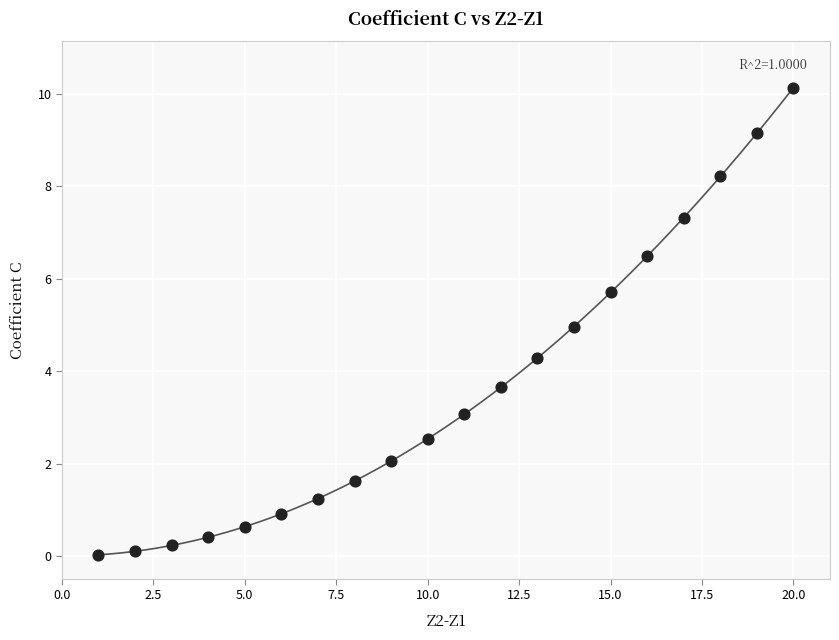

What is the range of X values (max minus min)?

19.0